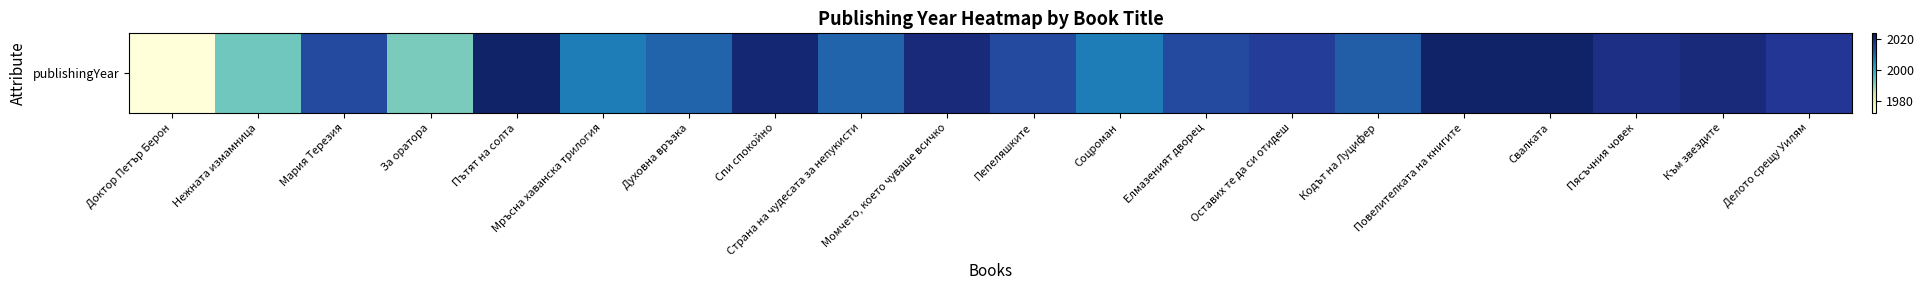

At which label is the value closest to 1997?

Нежната измамница